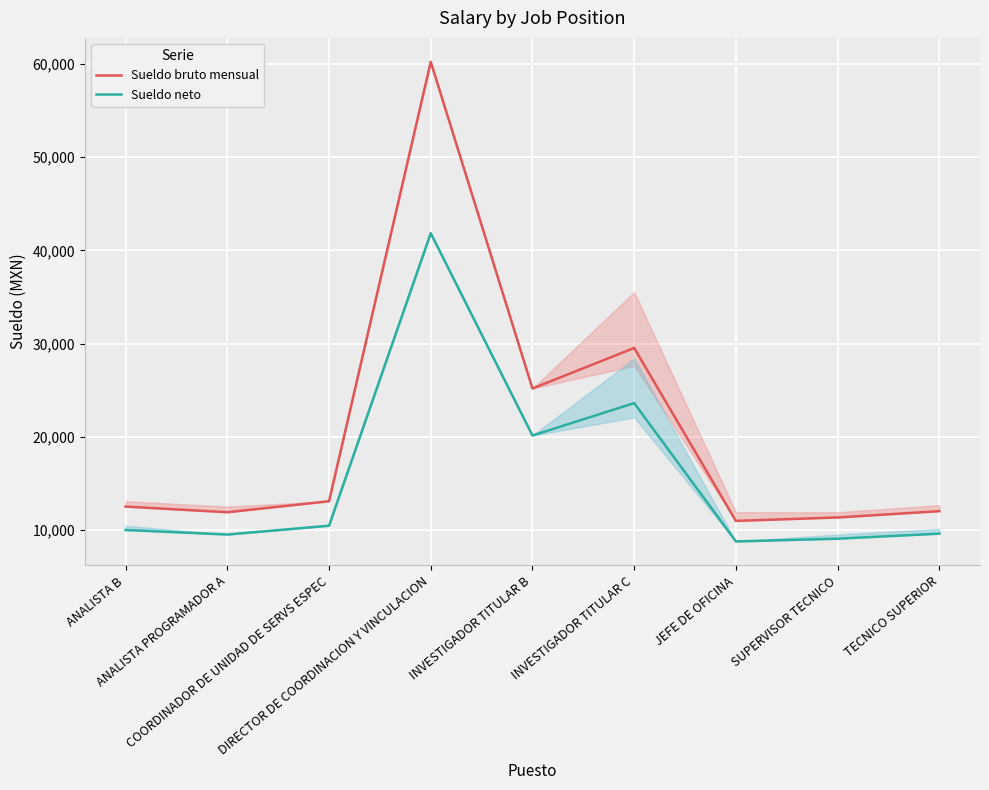

The value of Sueldo bruto mensual at ANALISTA PROGRAMADOR A is 21339.6. True or false?

False